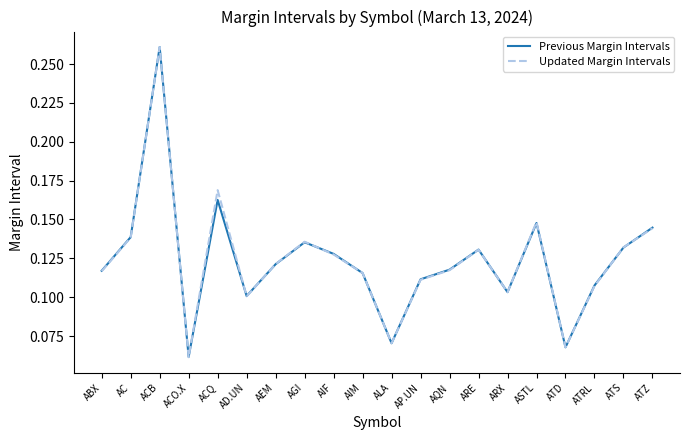

What position from the left is AGI?

8